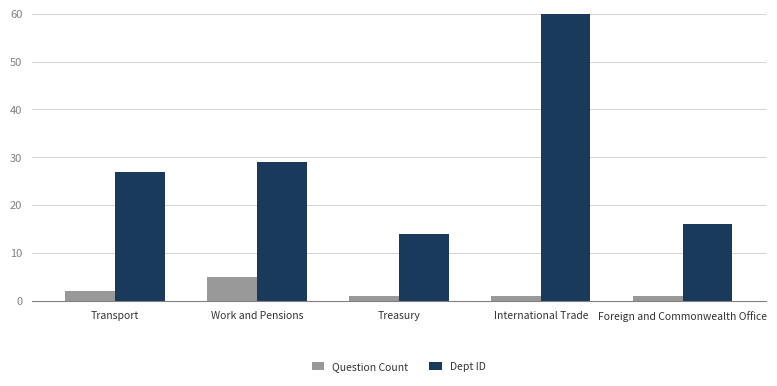

How many Question Count values are between 1 and 2?

4